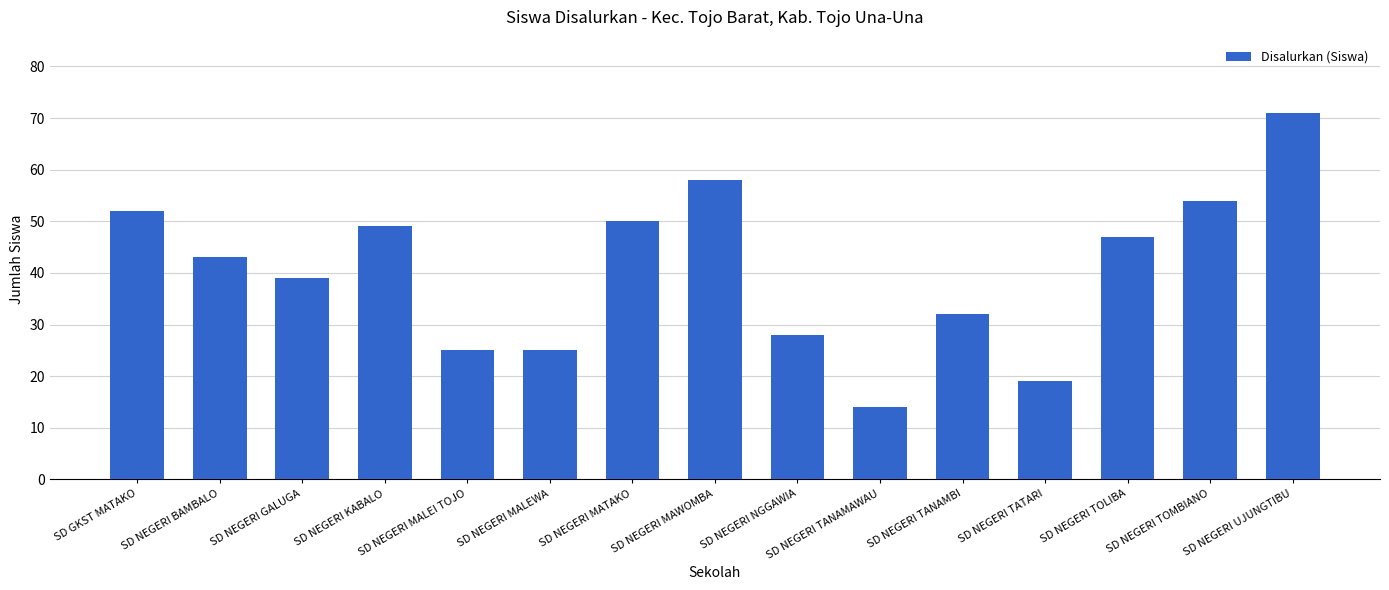

What is the greatest value displayed?

71